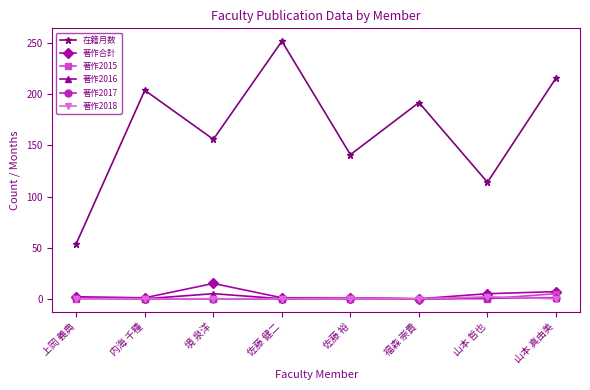

Which series changed the most between 境 泉洋 and 佐藤 健二?

在籍月数